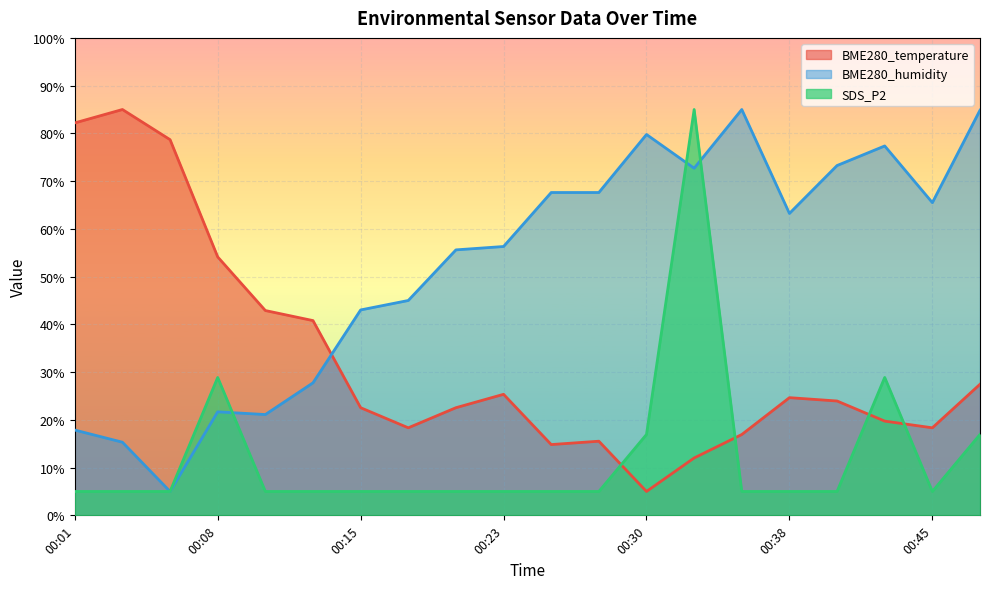

At 00:20, list the series in order from largest to smallest.

BME280_humidity, BME280_temperature, SDS_P2